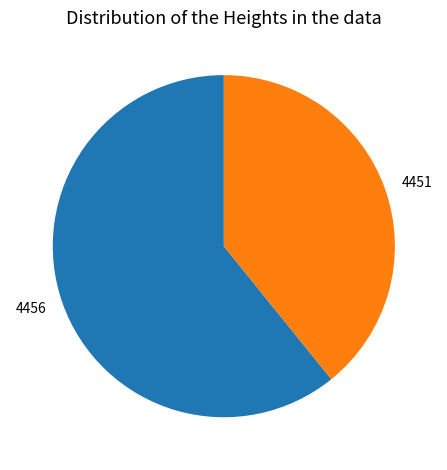

Which category accounts for the majority?

4456